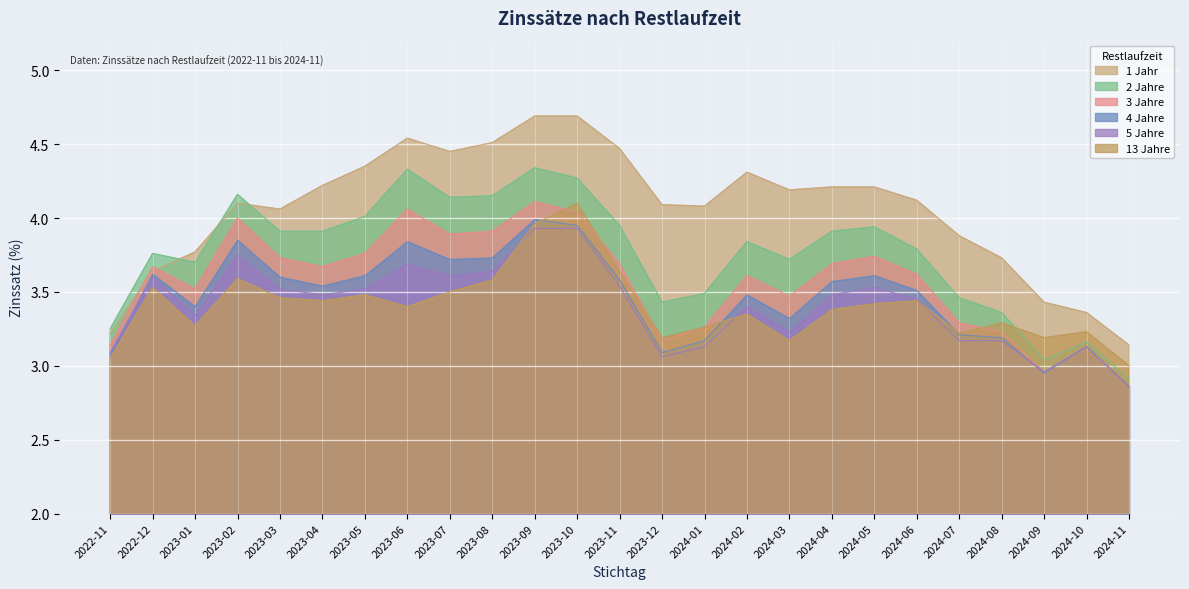

What is the total value across all series at 2024-06?

21.9